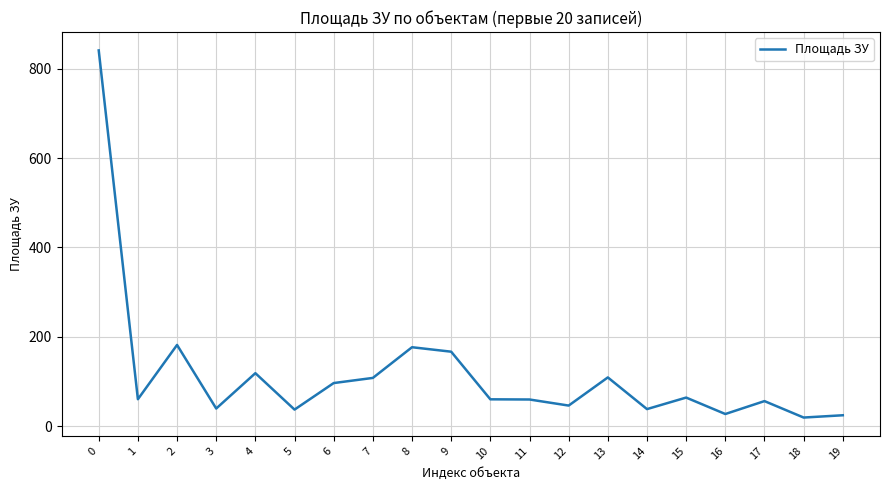

What is the minimum value shown in the chart?

19.2